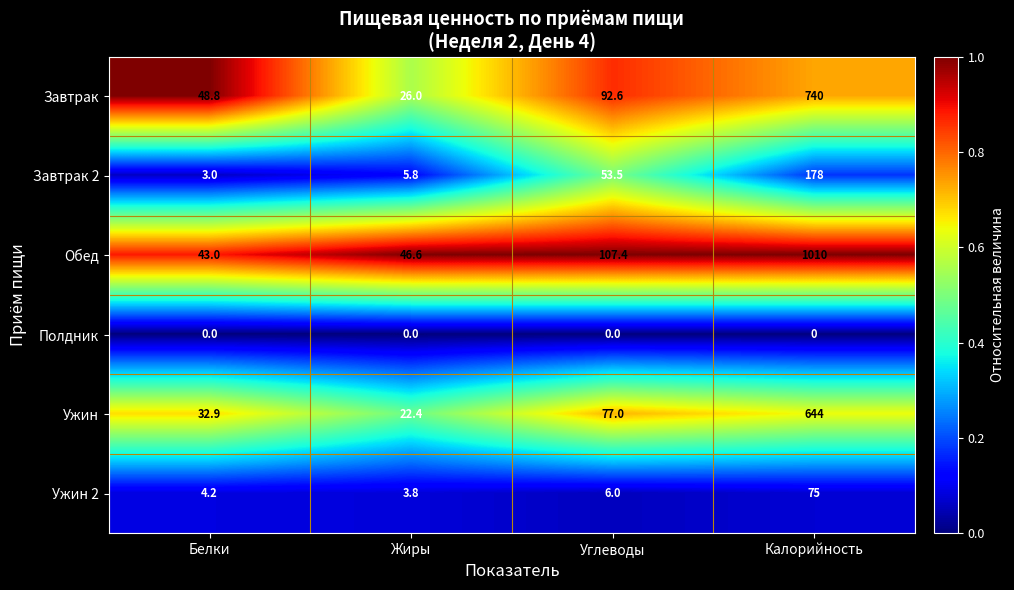

The value of Завтрак at Белки is 48.8. True or false?

True